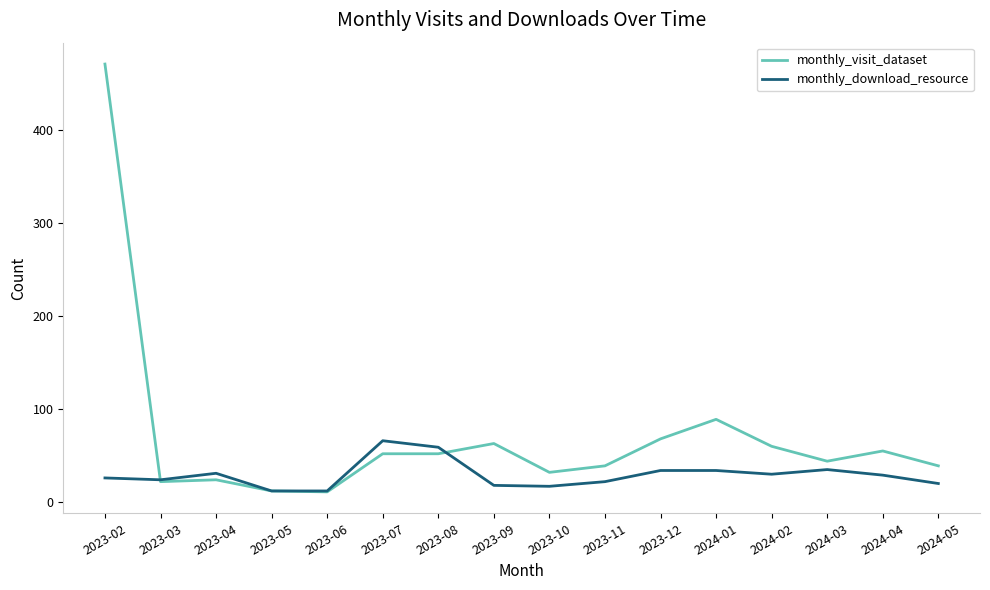

At which category is the sum across all series the highest?

2023-02